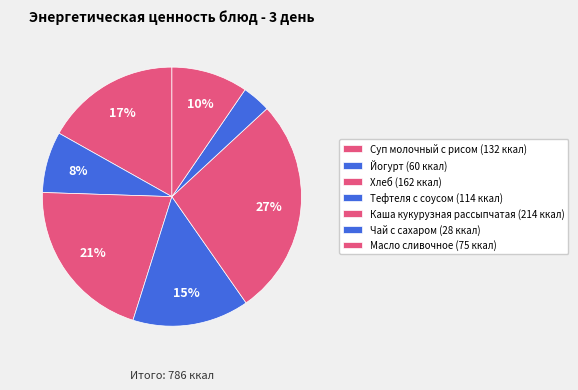

To the nearest percent, what is the combined percentage of Чай с сахаром and Хлеб?

24%